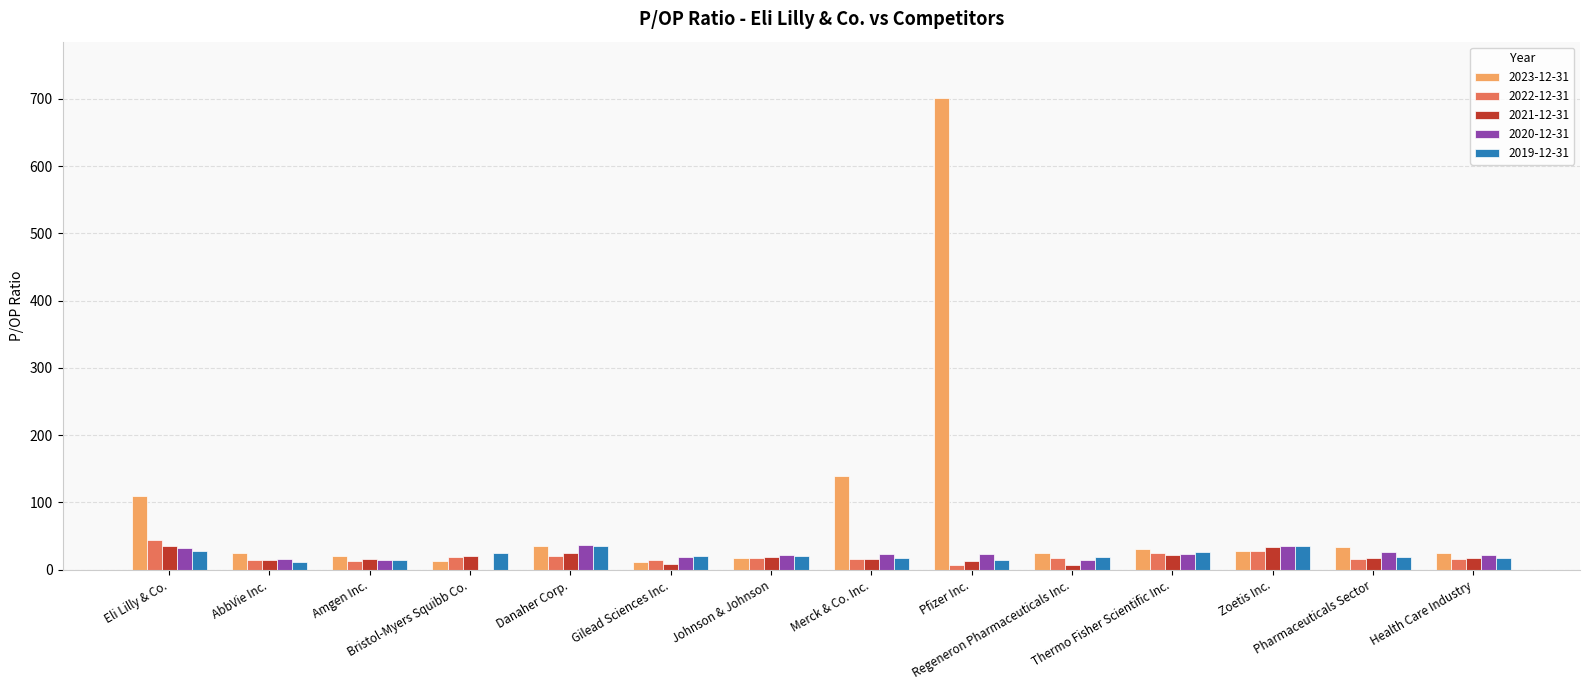

How many groups of bars are there?

14